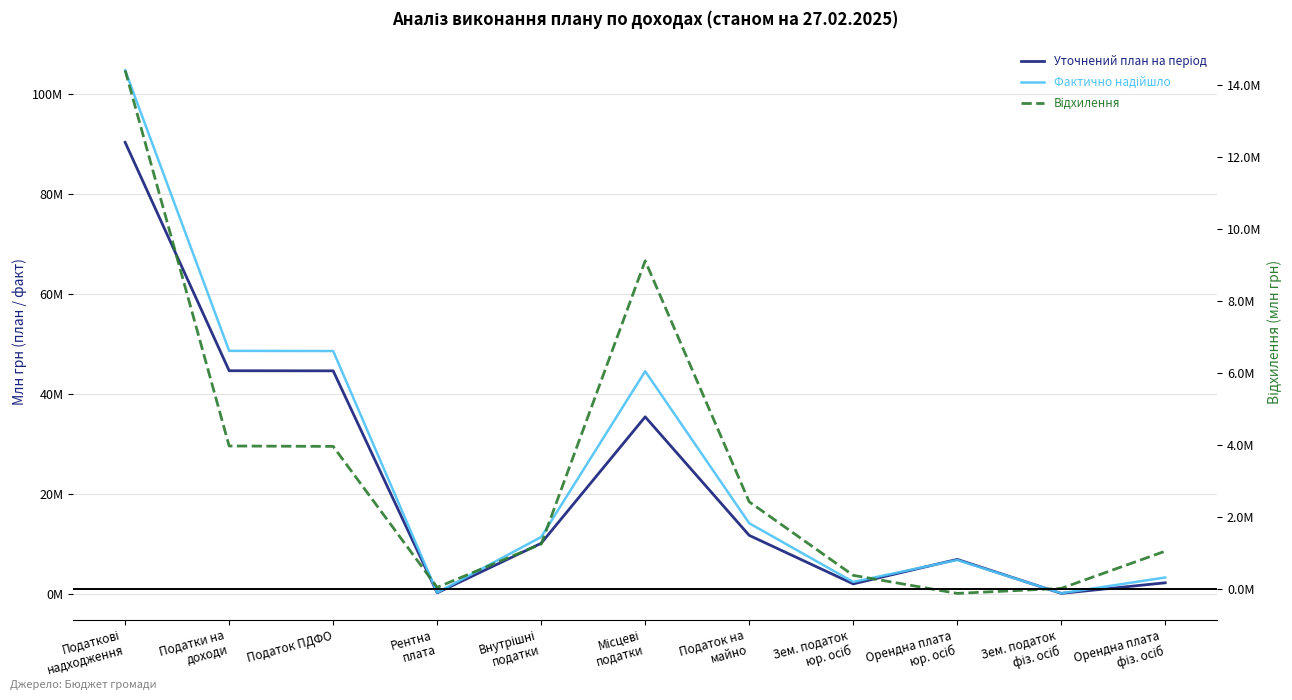

Where do Фактично надійшло and Уточнений план на період first cross each other?

Зем. податок
юр. осіб and Орендна плата
юр. осіб